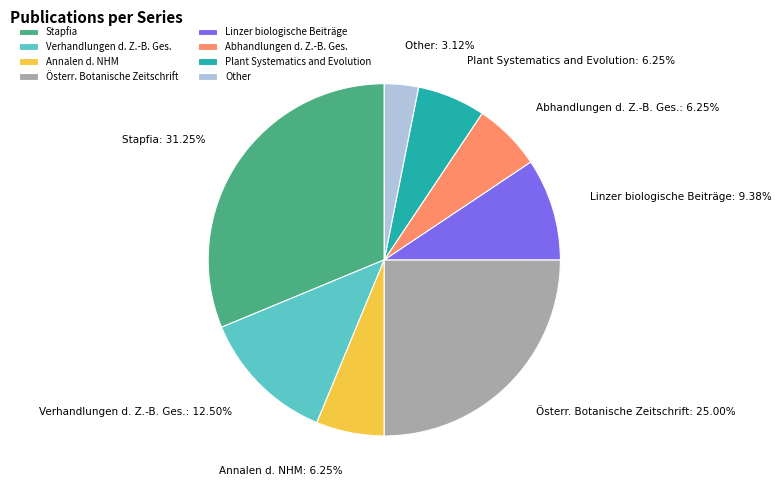

Do Plant Systematics and Evolution and Annalen d. NHM together represent more than half of the pie?

No